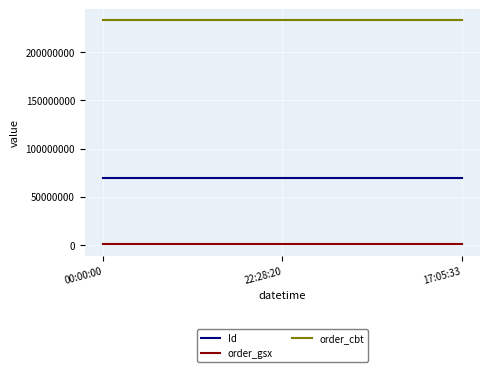

Is the value of order_cbt at 22:28:20 greater than the value of Id at 22:28:20?

Yes